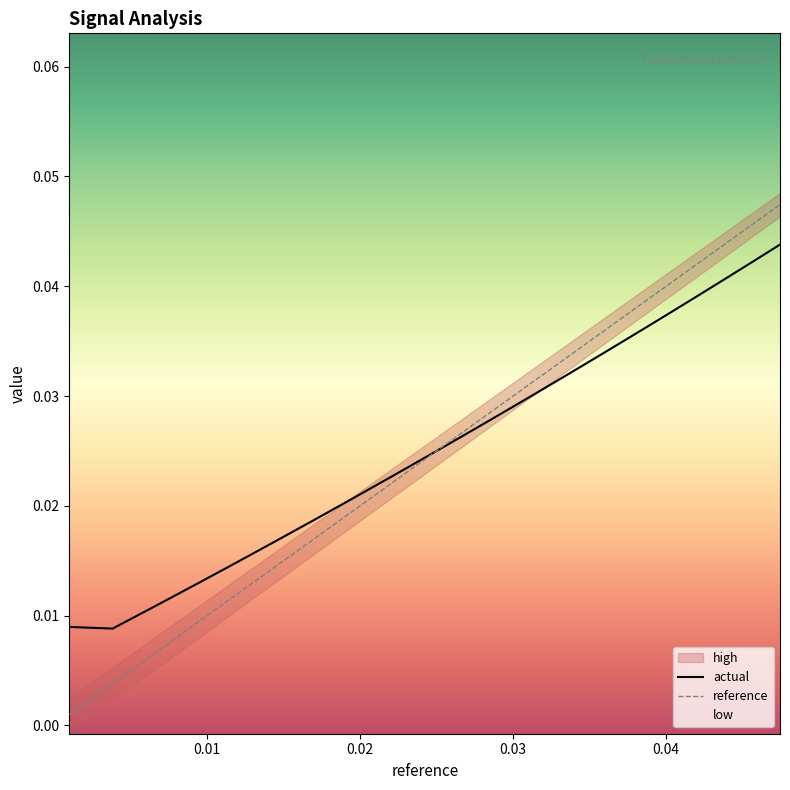

The value of actual at 0.04 is 0.0. True or false?

False